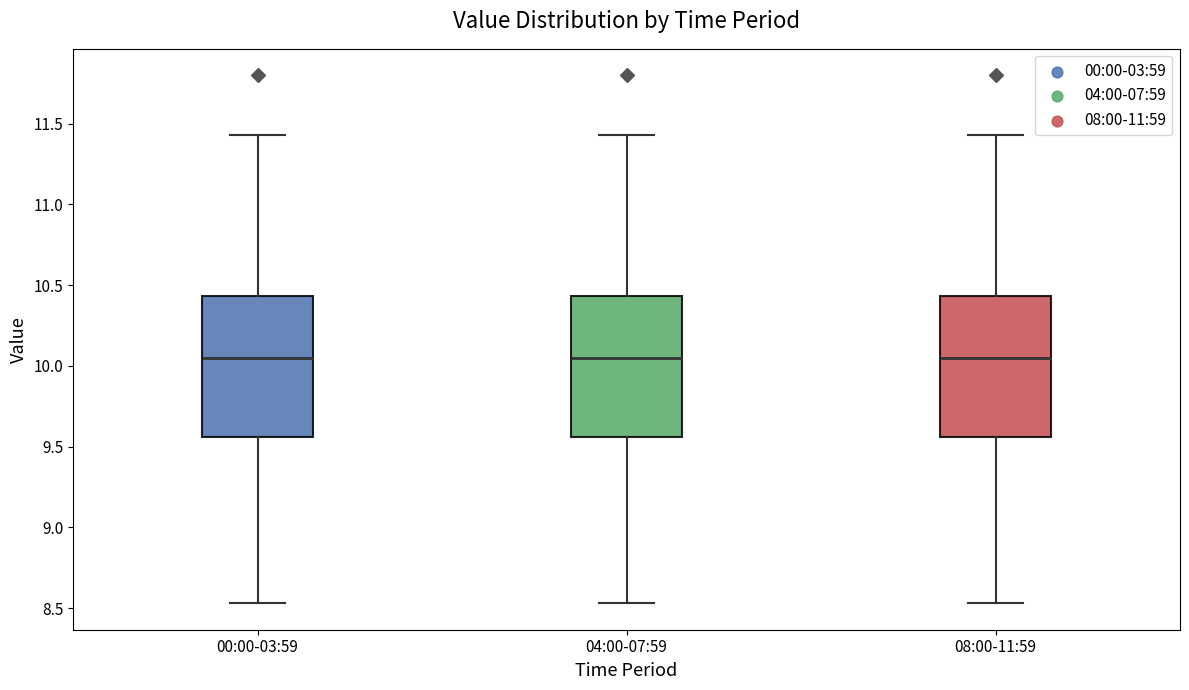

Where is the upper edge of the box for 08:00-11:59 on the y-axis? The values are not printed on the chart, so give them approximately, as read against the axis.

10.45